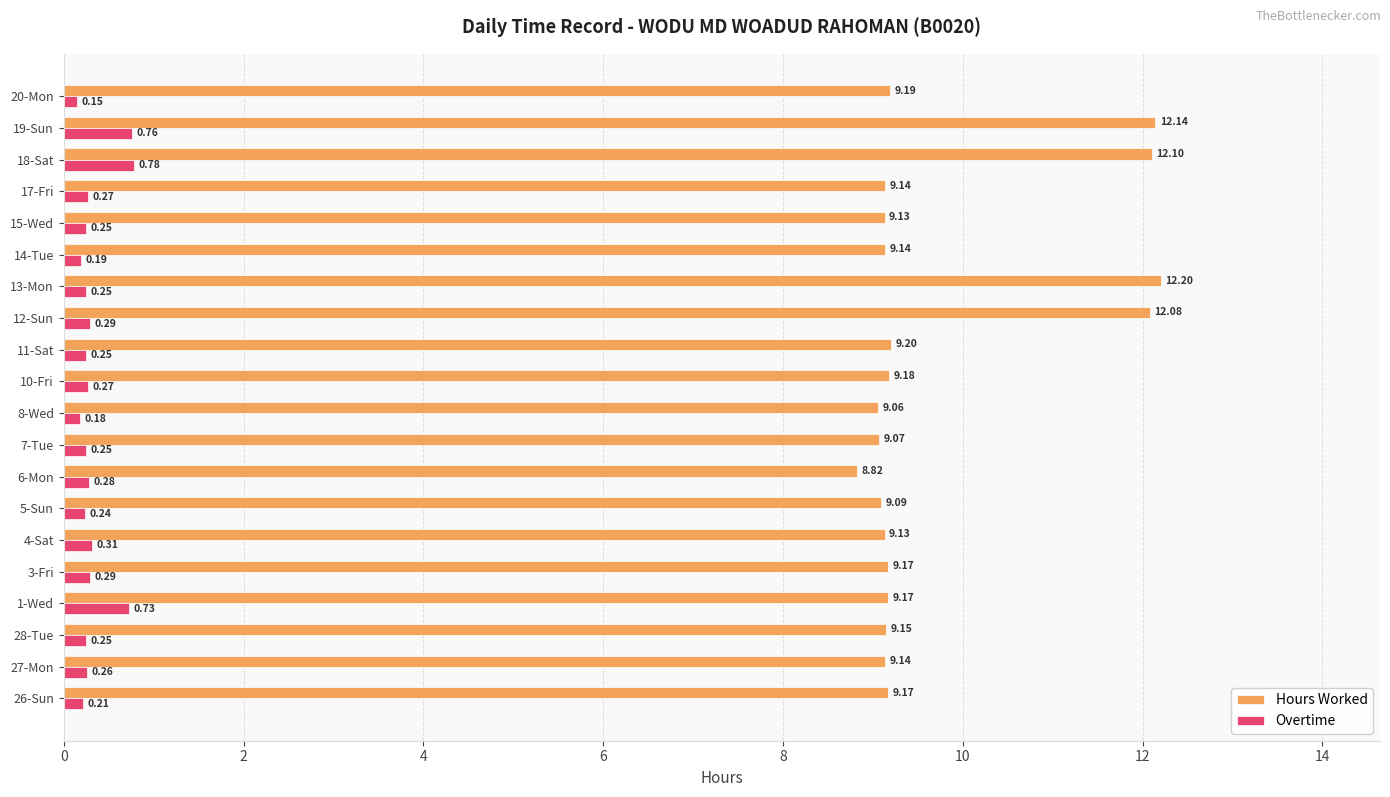

How many categories are shown in the chart?

20